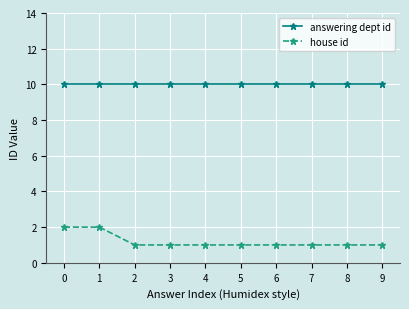

Rank the series by their maximum value, from highest to lowest.

answering dept id, house id